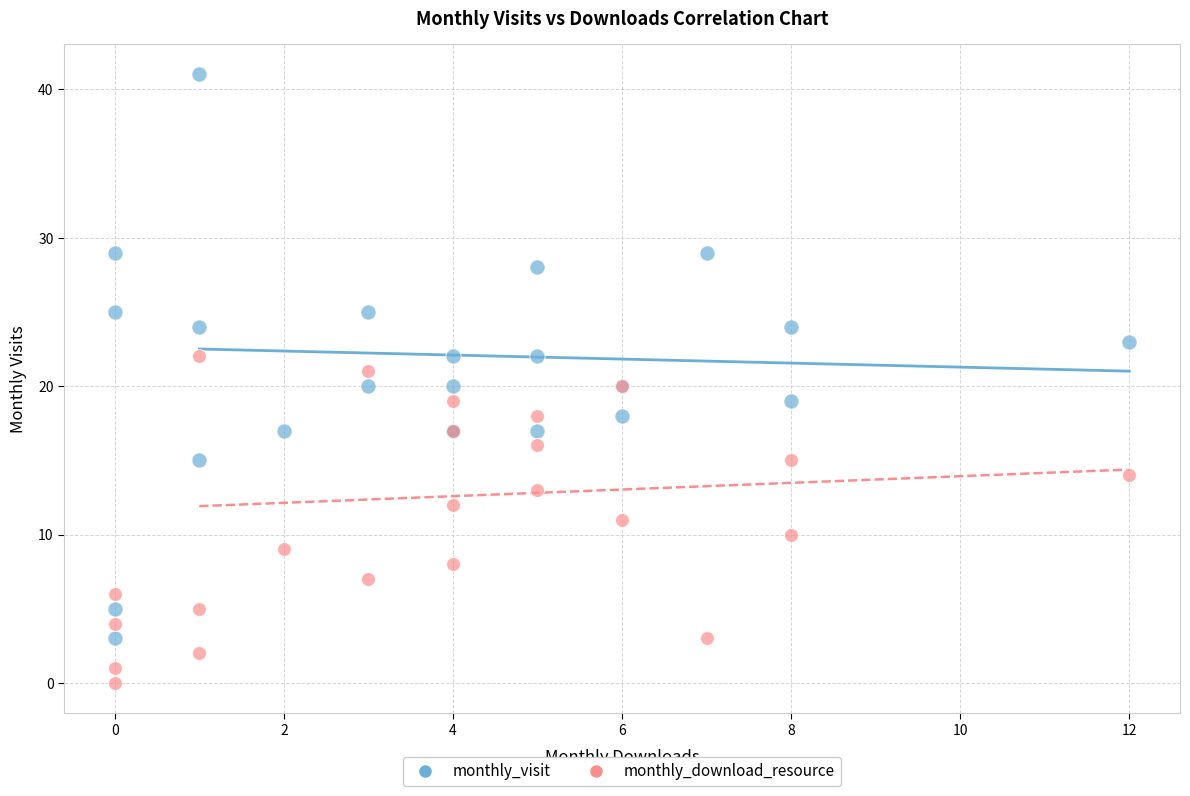

What is the X range (max minus min) for the scatter plot?

12